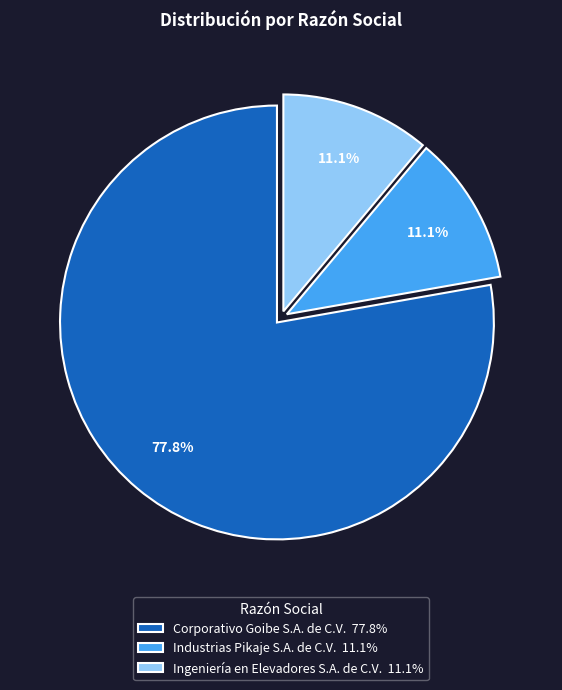

Is there a majority slice in this chart?

Yes